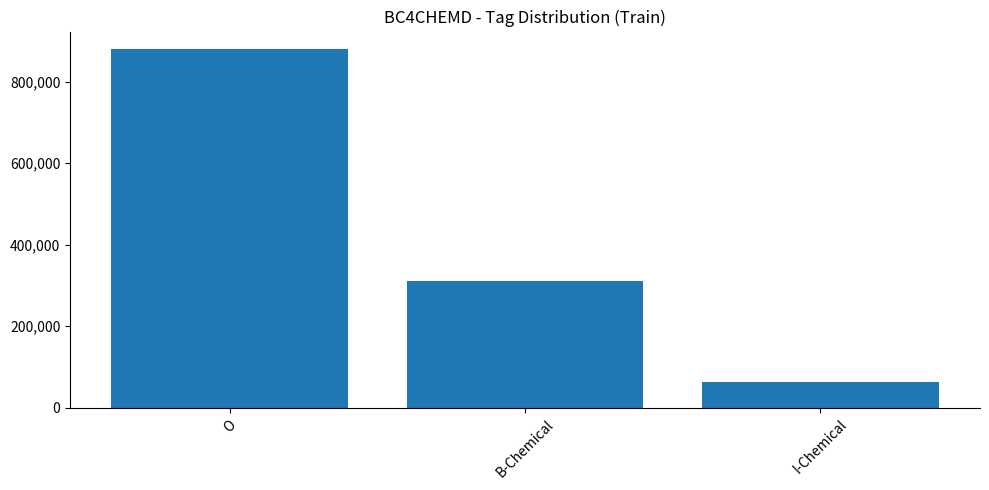

Count the number of categories in the chart.

3